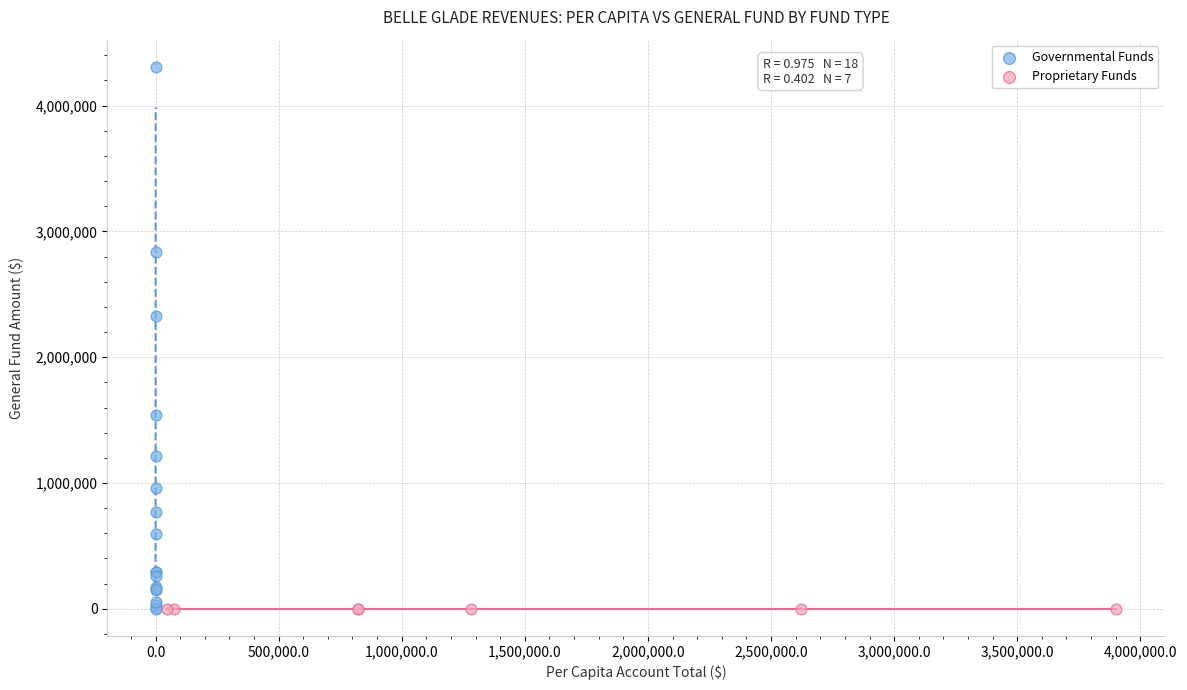

Which series has the largest Y range (max minus min)?

Governmental Funds